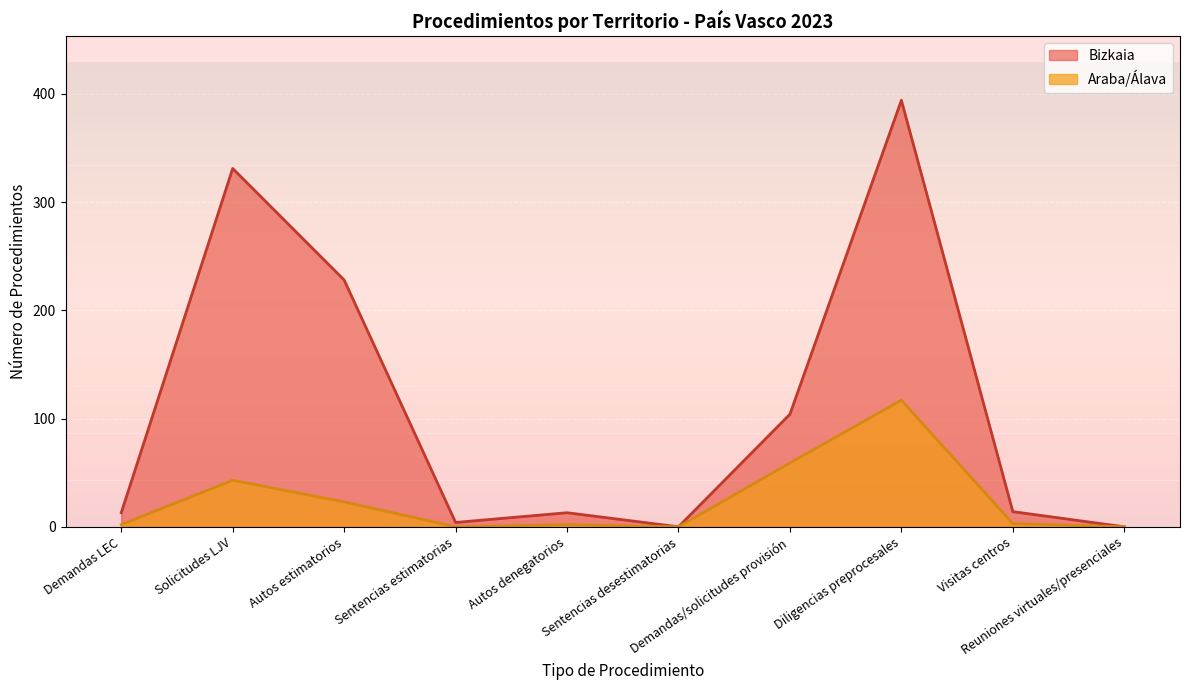

Is the value of Araba/Álava at Sentencias estimatorias greater than the value of Bizkaia at Autos denegatorios?

No